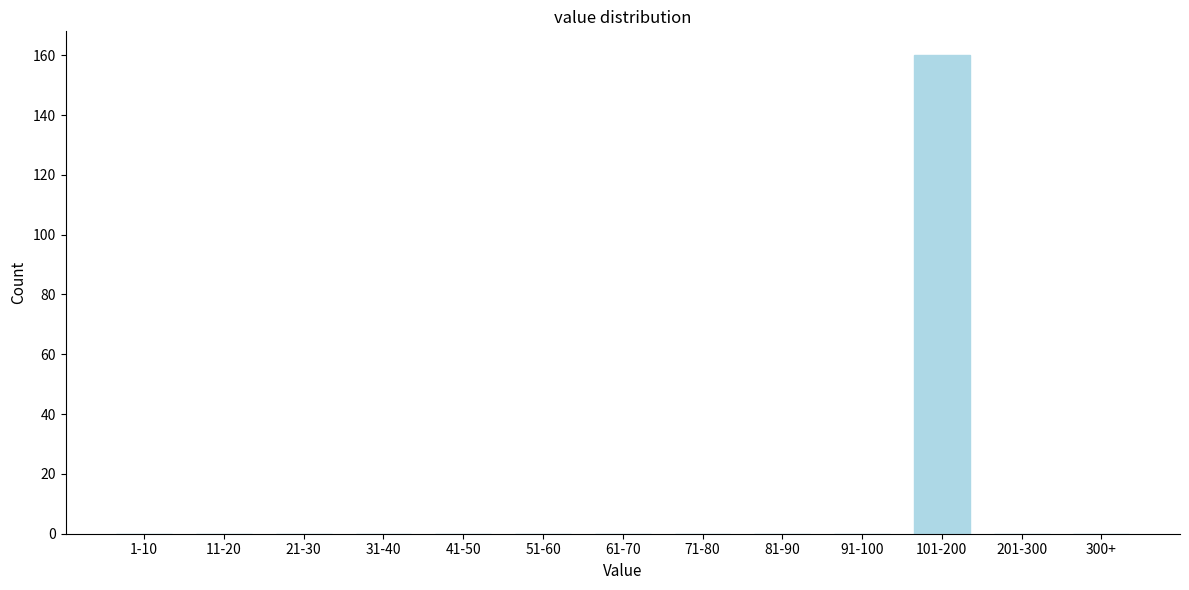

Reading left to right, extract all data points from this chart.

1-10=0	11-20=0	21-30=0	31-40=0	41-50=0	51-60=0	61-70=0	71-80=0	81-90=0	91-100=0	101-200=160	201-300=0	300+=0